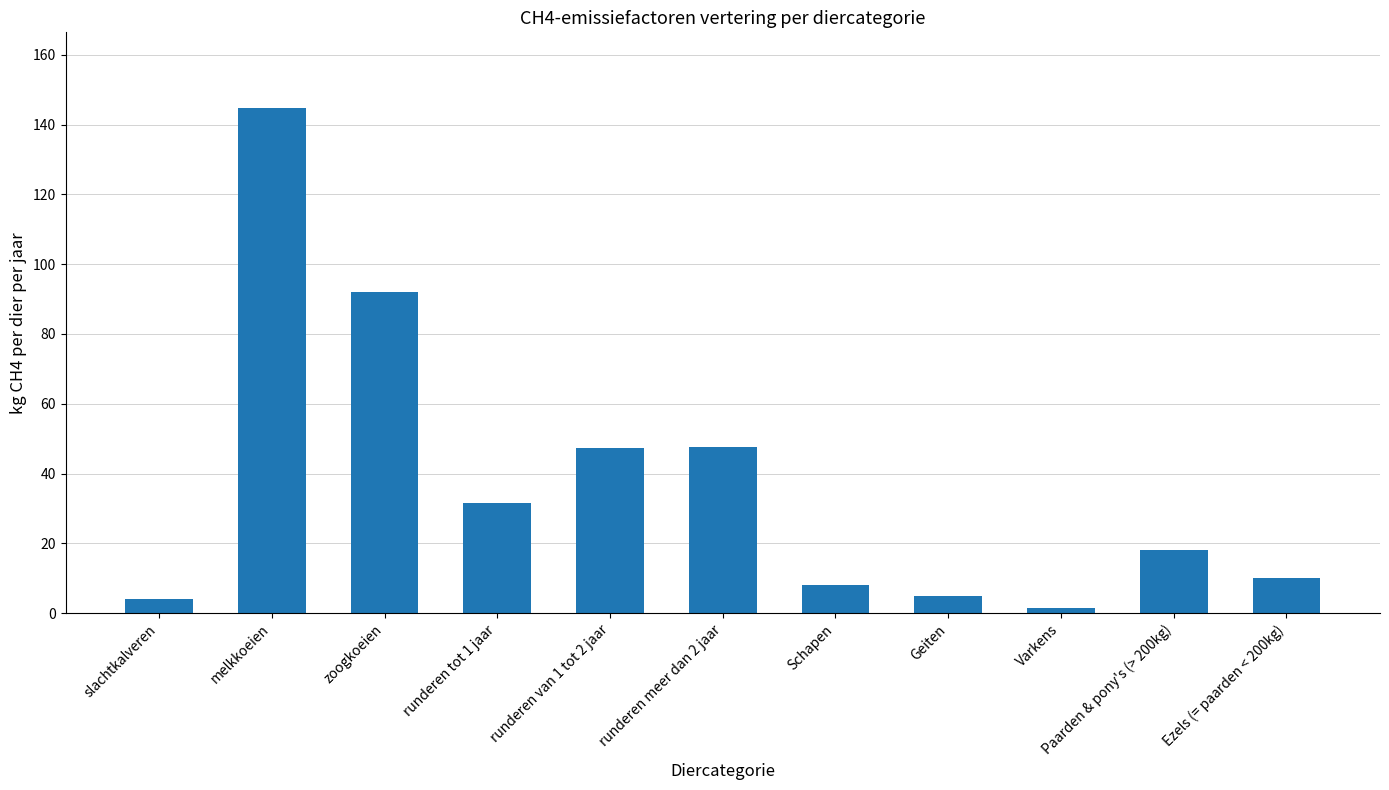

What is the sum of the values at slachtkalveren and Varkens?

5.5